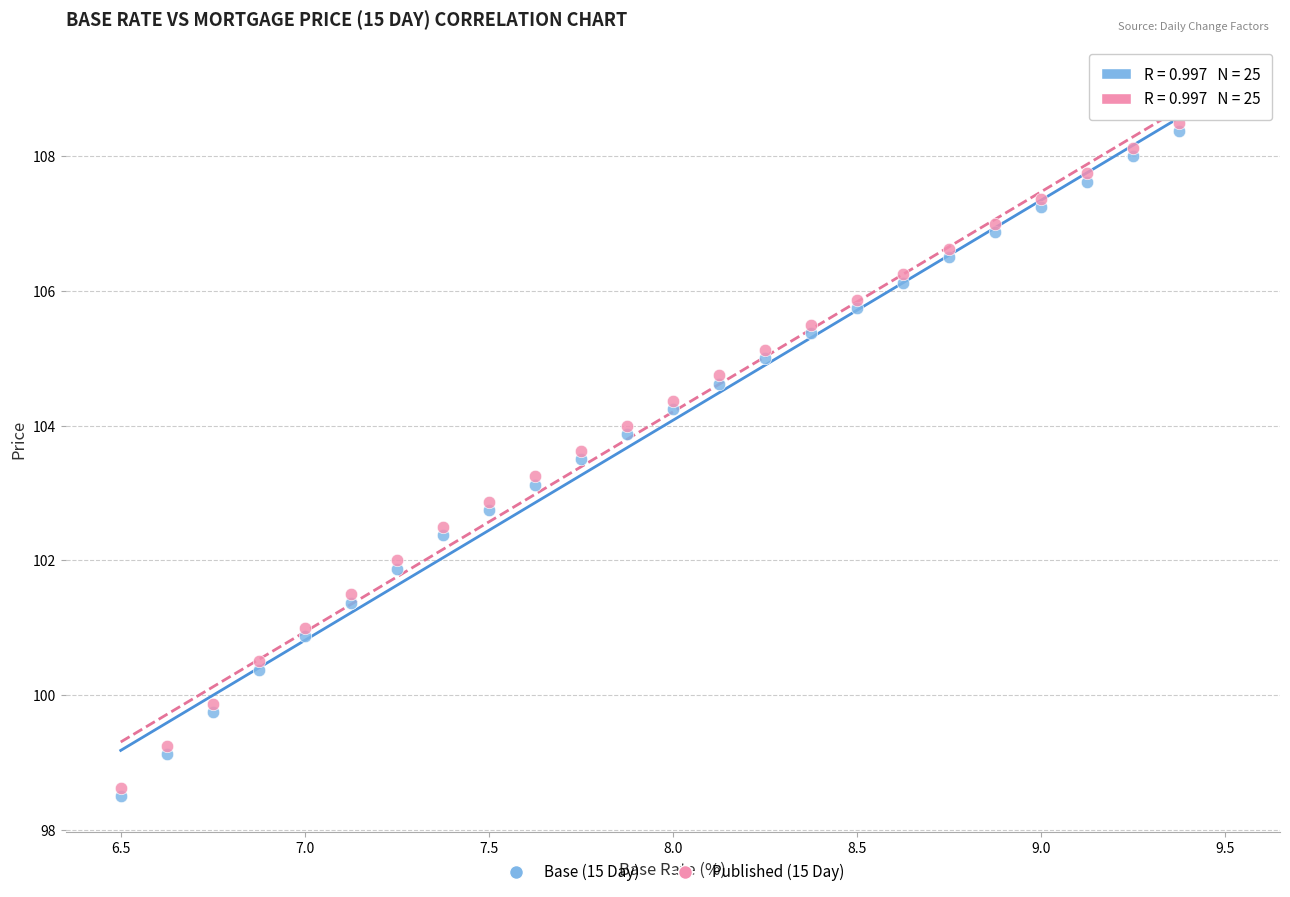

What is the X range (max minus min) for the scatter plot?

3.0